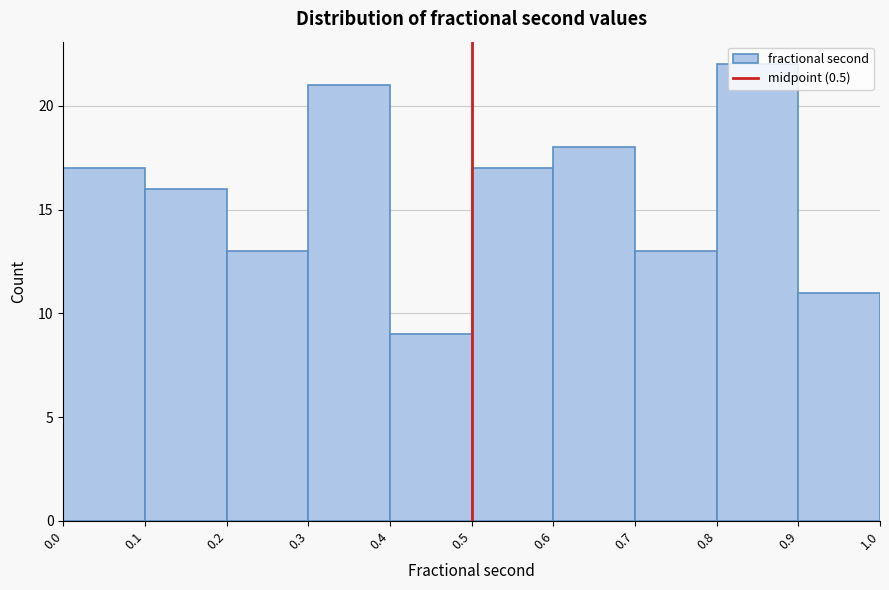

Reading left to right, transcribe this chart: for each bar, give the range it covers on the x-axis and its height. The values are not printed on the chart, so give them approximately, as read against the axis.

0.0 to 0.1: 17
0.1 to 0.2: 16
0.2 to 0.3: 13
0.3 to 0.4: 21
0.4 to 0.5: 9
0.5 to 0.6: 17
0.6 to 0.7: 18
0.7 to 0.8: 13
0.8 to 0.9: 22
0.9 to 1.0: 11